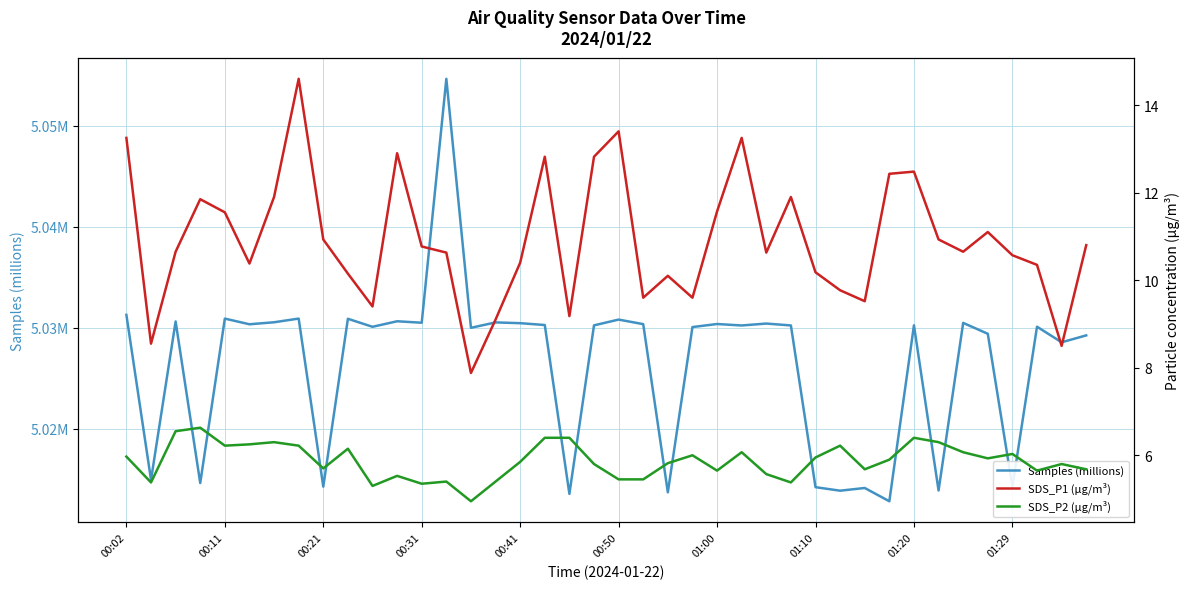

What is the maximum value for Samples (millions)?

5.1